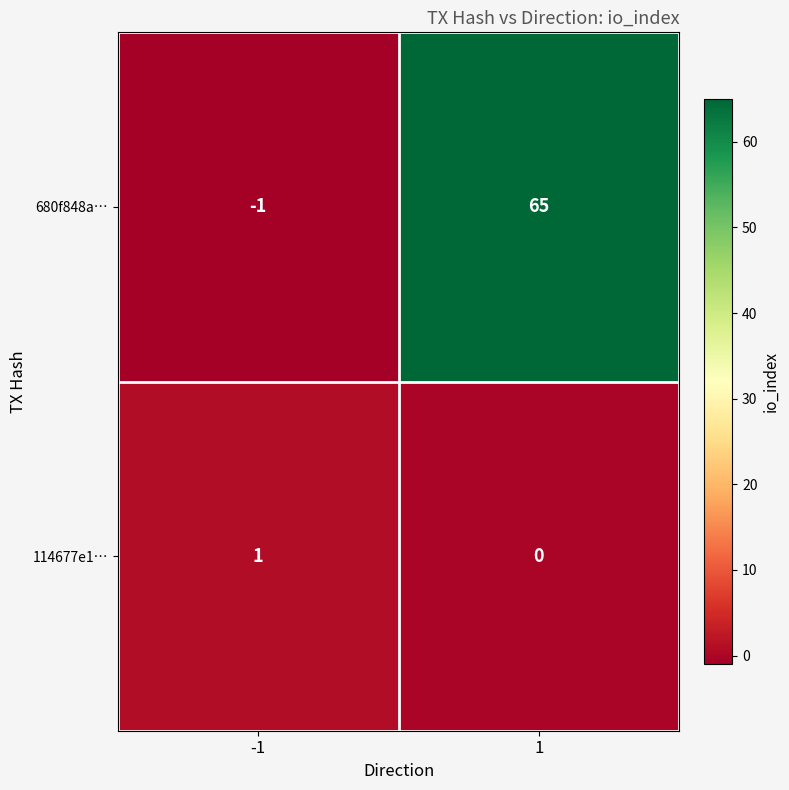

What is the maximum value shown in the chart?

65